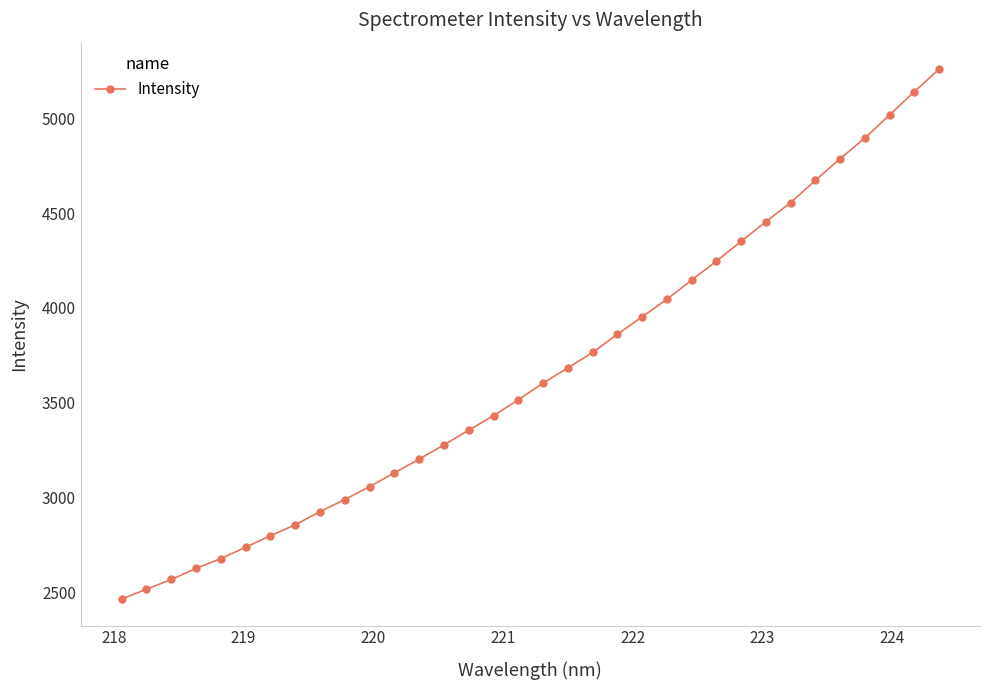

What is the average value?

3664.4